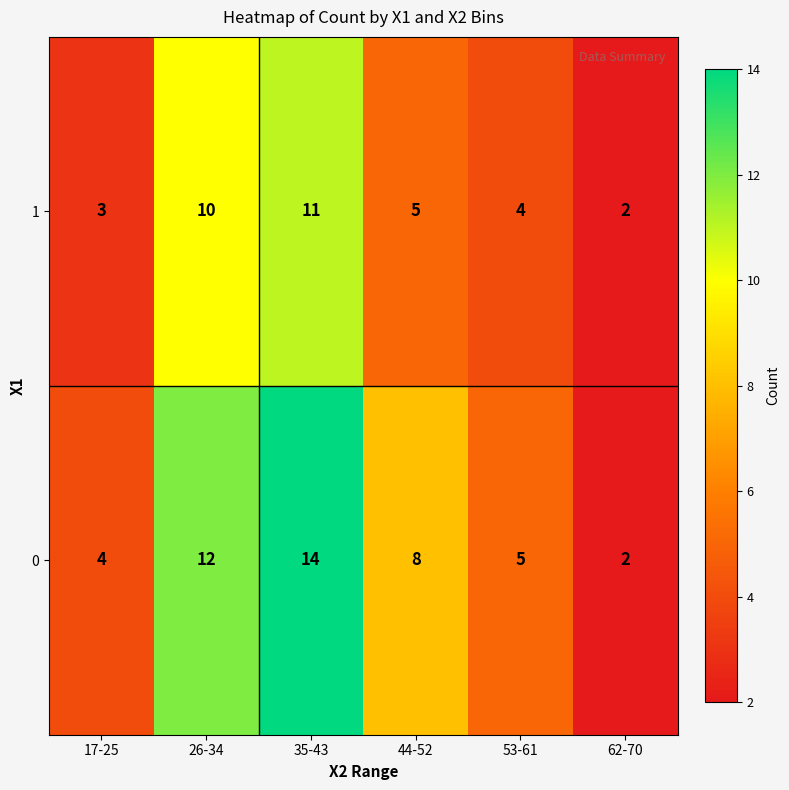

What is the sum of all 0 values?

45